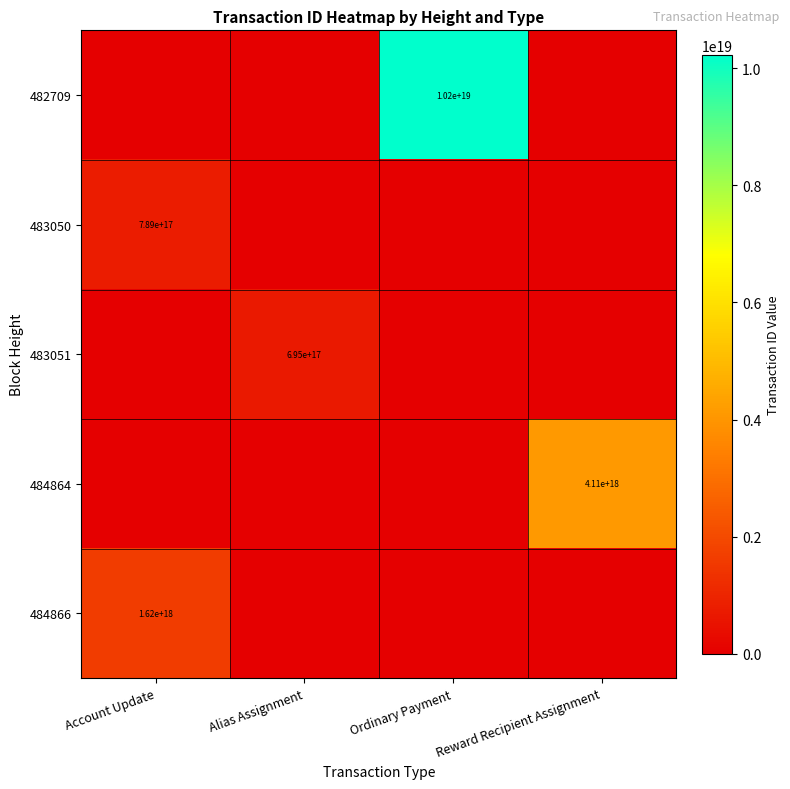

The value of 482709 at Ordinary Payment is 4741103822480991232. True or false?

False